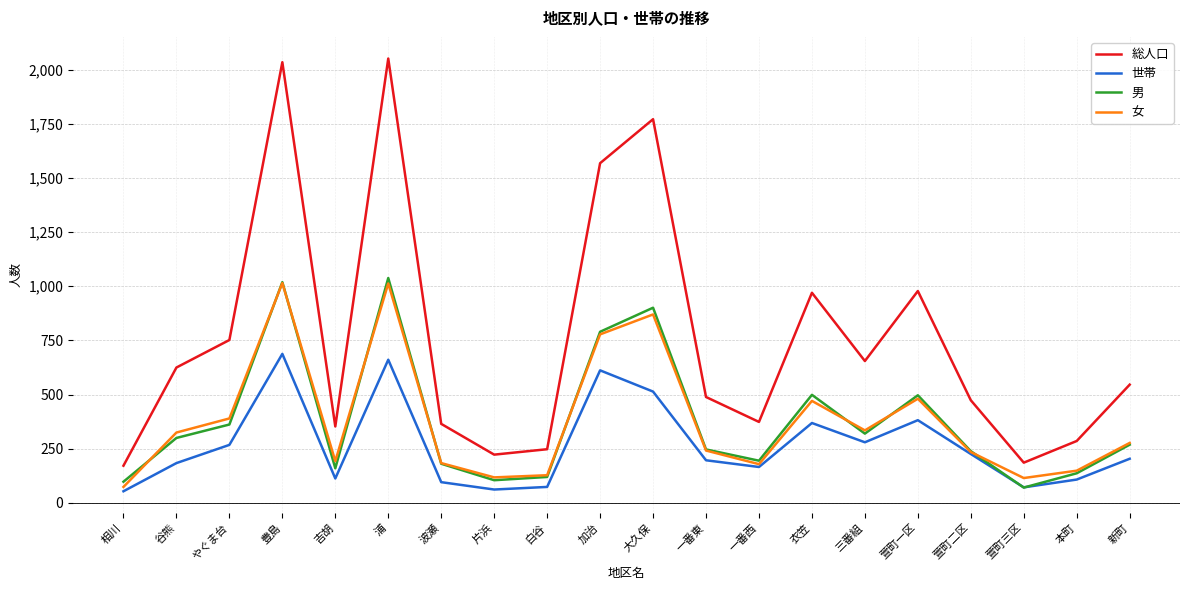

True or false: 総人口 and 世帯 intersect in this chart.

False